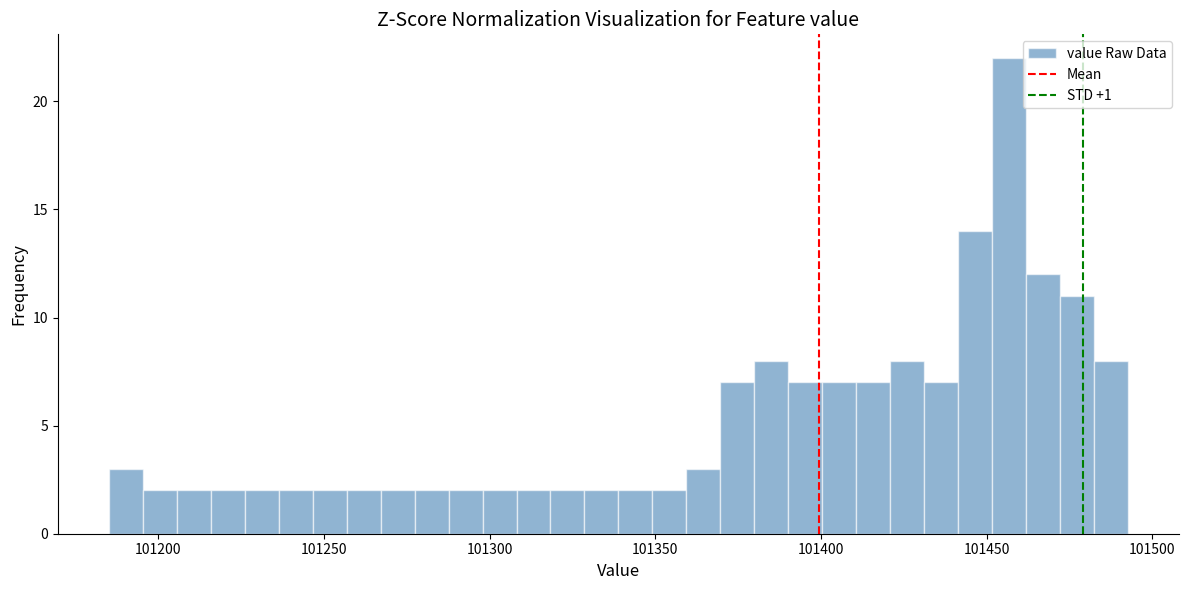

Read against the x-axis, roughly where is the centre of the tallest bar?

101455